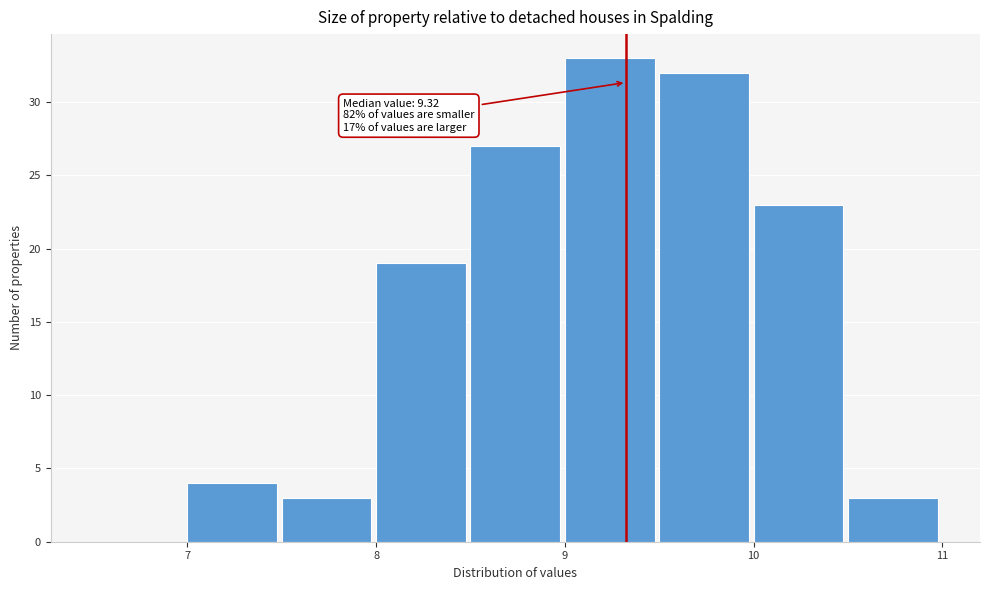

Which range on the x-axis has the tallest bar?

9.0 to 9.5